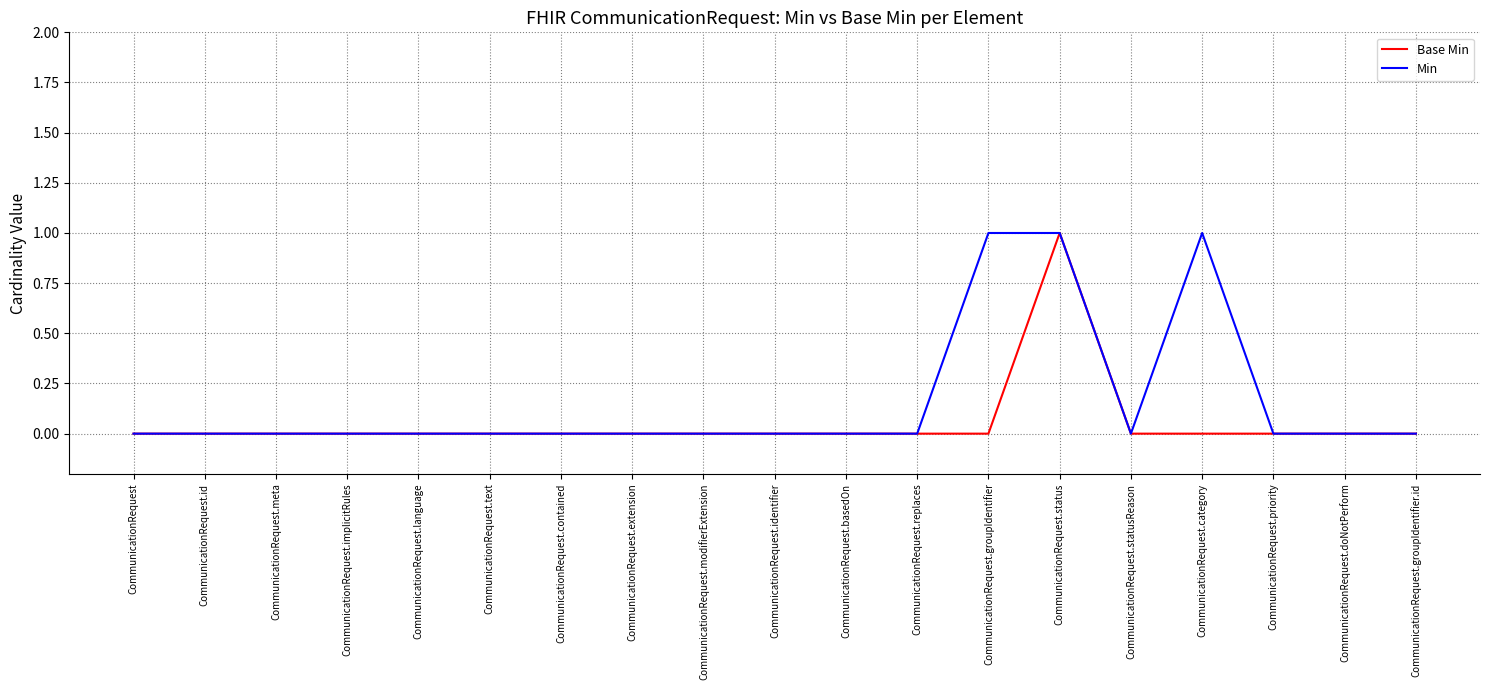

Is it true that Base Min equals 0 at CommunicationRequest.groupIdentifier?

True